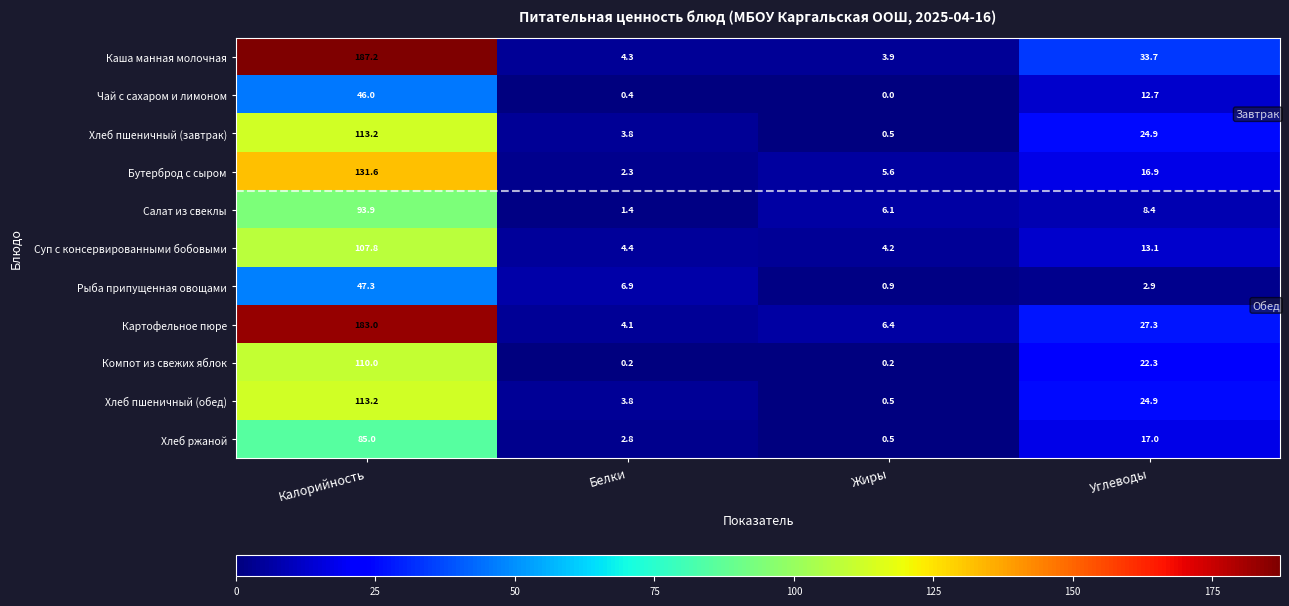

The Бутерброд с сыром series shows 196.6 at Калорийность. True or false?

False